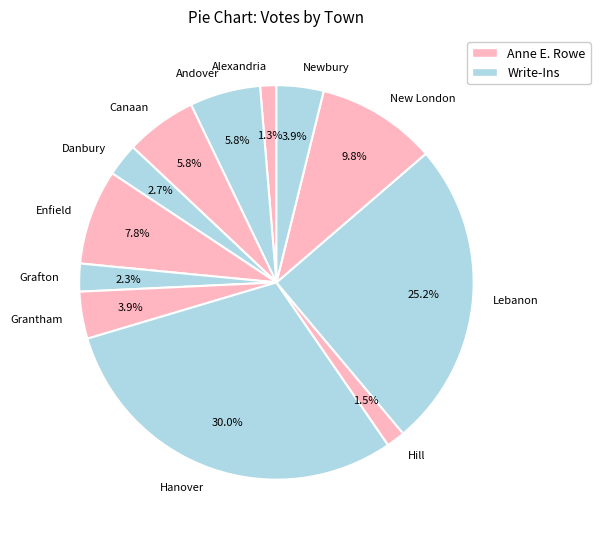

Count the number of slices in the pie.

12